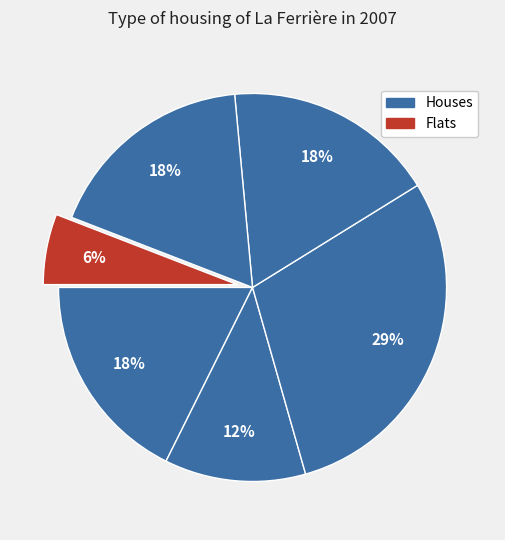

How many slices are in this pie chart?

6